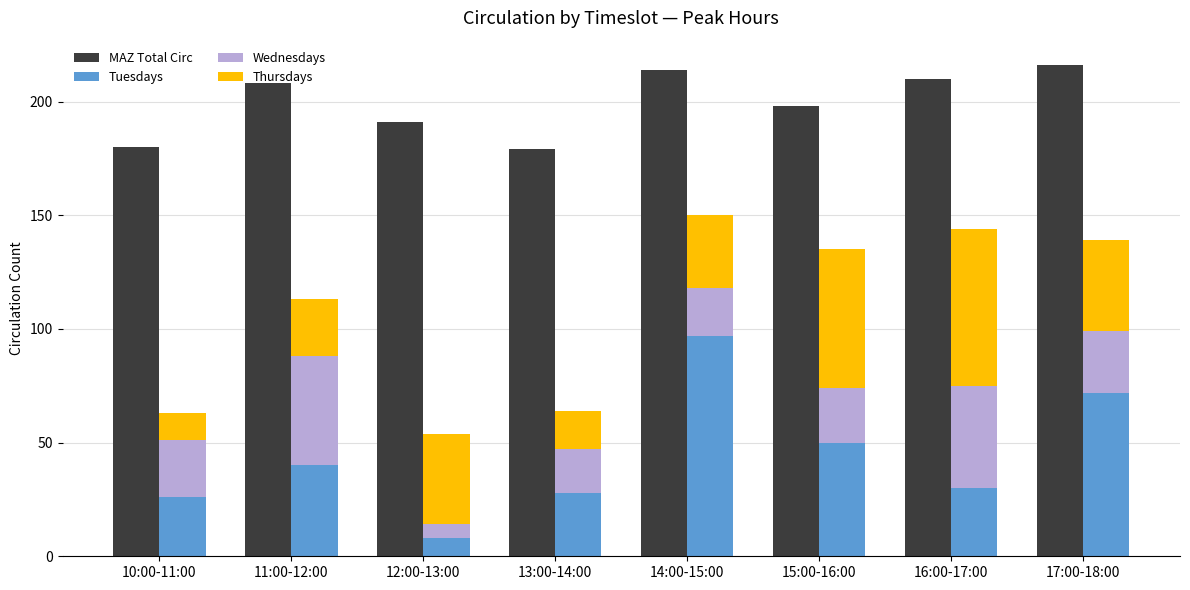

Reading left to right, list all the values displayed in this chart.

MAZ Total Circ: 180	208	191	179	214	198	210	216
Tuesdays: 26	40	8	28	97	50	30	72
Wednesdays: 25	48	6	19	21	24	45	27
Thursdays: 12	25	40	17	32	61	69	40